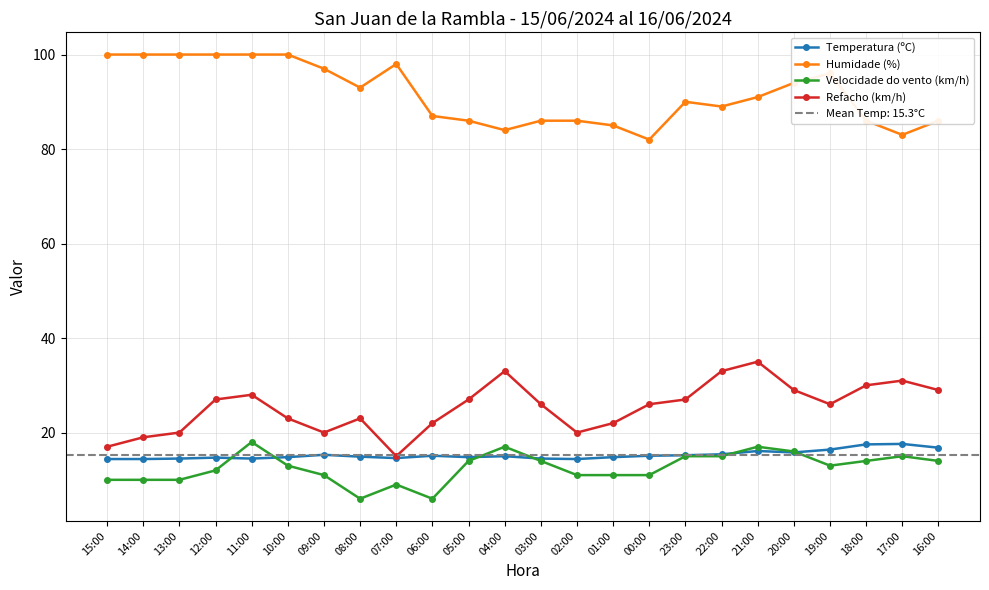

Reading right to left, what are all the values shown in this chart?

Temperatura (ºC): 16:00=16.8	17:00=17.6	18:00=17.5	19:00=16.4	20:00=15.8	21:00=16.1	22:00=15.4	23:00=15.2	00:00=15.1	01:00=14.8	02:00=14.4	03:00=14.5	04:00=15.0	05:00=14.8	06:00=15.1	07:00=14.6	08:00=14.9	09:00=15.3	10:00=14.8	11:00=14.5	12:00=14.7	13:00=14.5	14:00=14.4	15:00=14.4
Humidade (%): 16:00=86.0	17:00=83.0	18:00=86.0	19:00=96.0	20:00=94.0	21:00=91.0	22:00=89.0	23:00=90.0	00:00=82.0	01:00=85.0	02:00=86.0	03:00=86.0	04:00=84.0	05:00=86.0	06:00=87.0	07:00=98.0	08:00=93.0	09:00=97.0	10:00=100.0	11:00=100.0	12:00=100.0	13:00=100.0	14:00=100.0	15:00=100.0
Velocidade do vento (km/h): 16:00=14.0	17:00=15.0	18:00=14.0	19:00=13.0	20:00=16.0	21:00=17.0	22:00=15.0	23:00=15.0	00:00=11.0	01:00=11.0	02:00=11.0	03:00=14.0	04:00=17.0	05:00=14.0	06:00=6.0	07:00=9.0	08:00=6.0	09:00=11.0	10:00=13.0	11:00=18.0	12:00=12.0	13:00=10.0	14:00=10.0	15:00=10.0
Refacho (km/h): 16:00=29.0	17:00=31.0	18:00=30.0	19:00=26.0	20:00=29.0	21:00=35.0	22:00=33.0	23:00=27.0	00:00=26.0	01:00=22.0	02:00=20.0	03:00=26.0	04:00=33.0	05:00=27.0	06:00=22.0	07:00=15.0	08:00=23.0	09:00=20.0	10:00=23.0	11:00=28.0	12:00=27.0	13:00=20.0	14:00=19.0	15:00=17.0